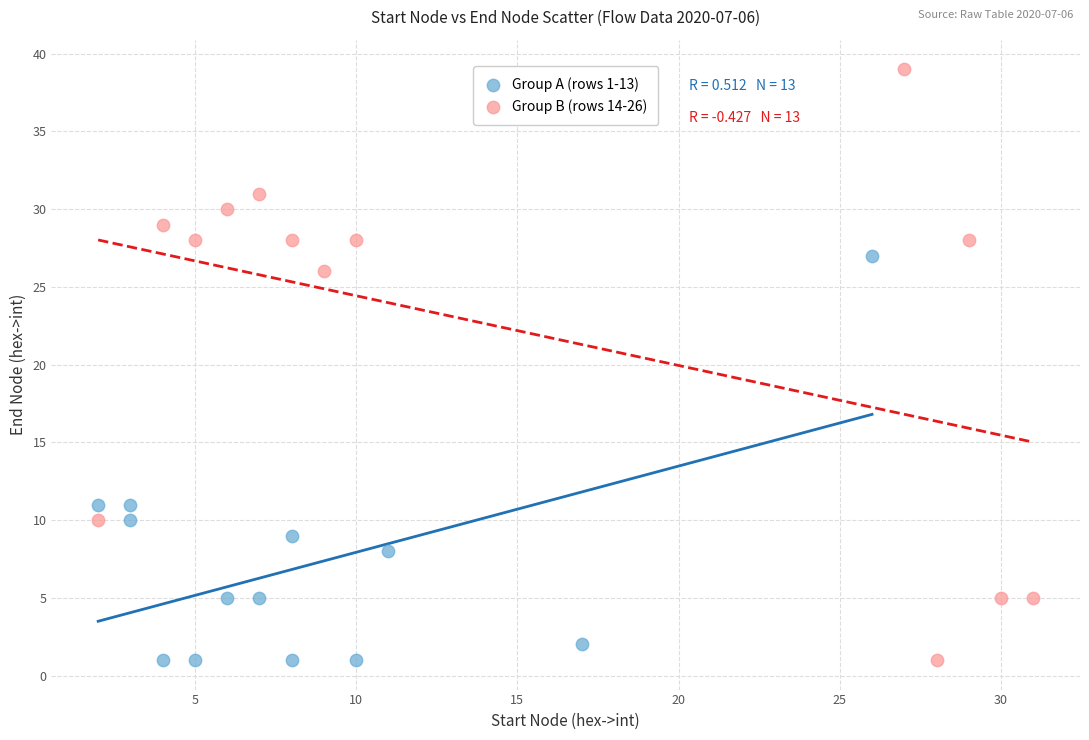

Which series contains the highest Y value?

Group B (rows 14-26)